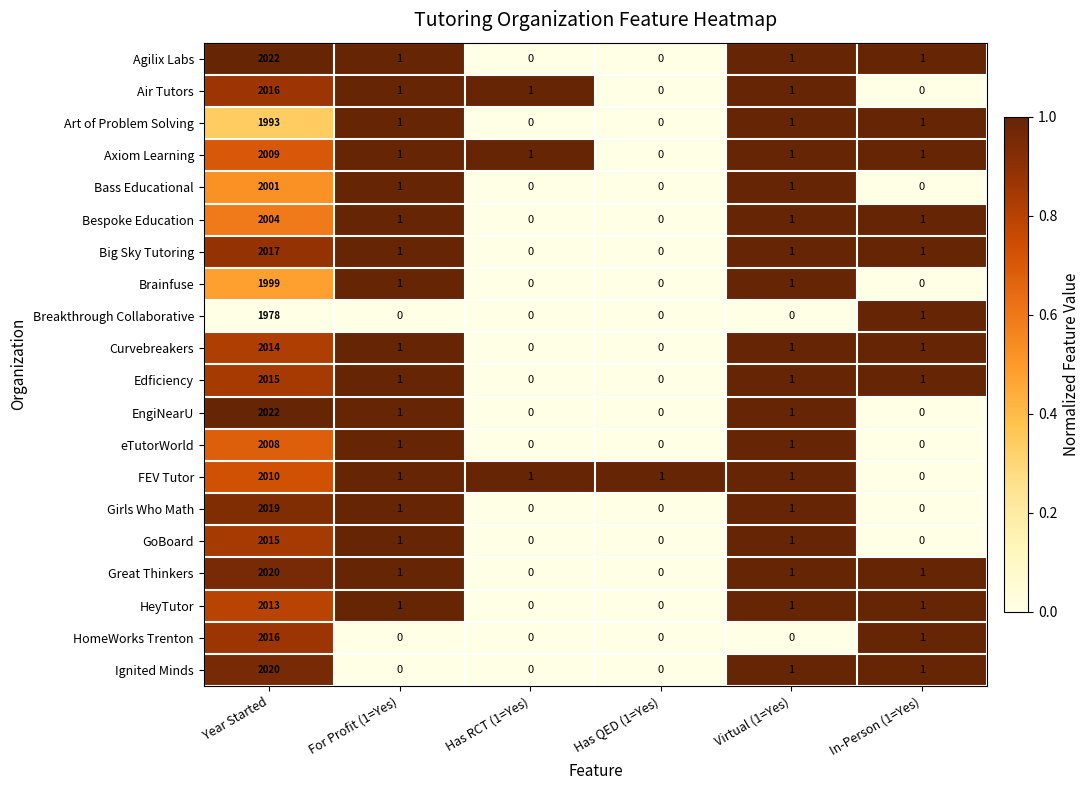

What is the maximum value for eTutorWorld?

2008